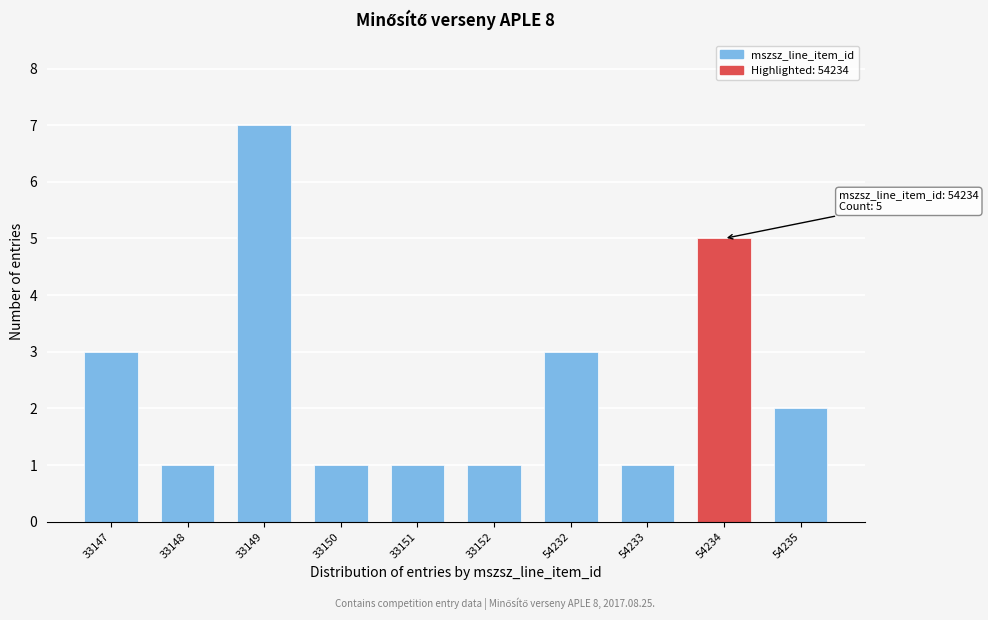

Reading left to right, what are all the values shown in this chart?

33147=3	33148=1	33149=7	33150=1	33151=1	33152=1	54232=3	54233=1	54234=5	54235=2